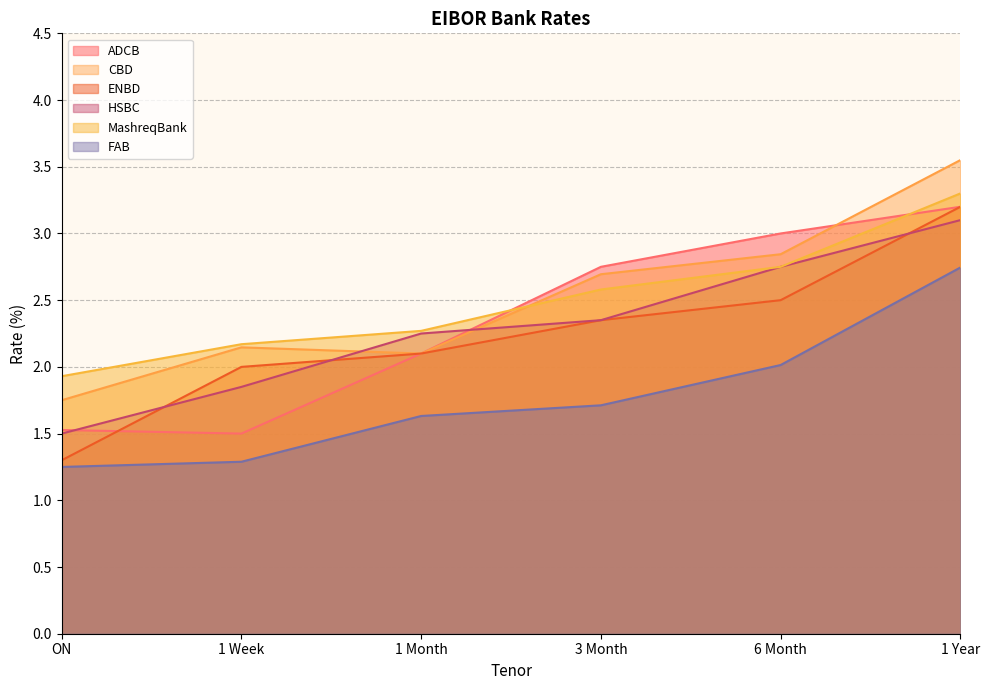

How many lines are shown in the chart?

6